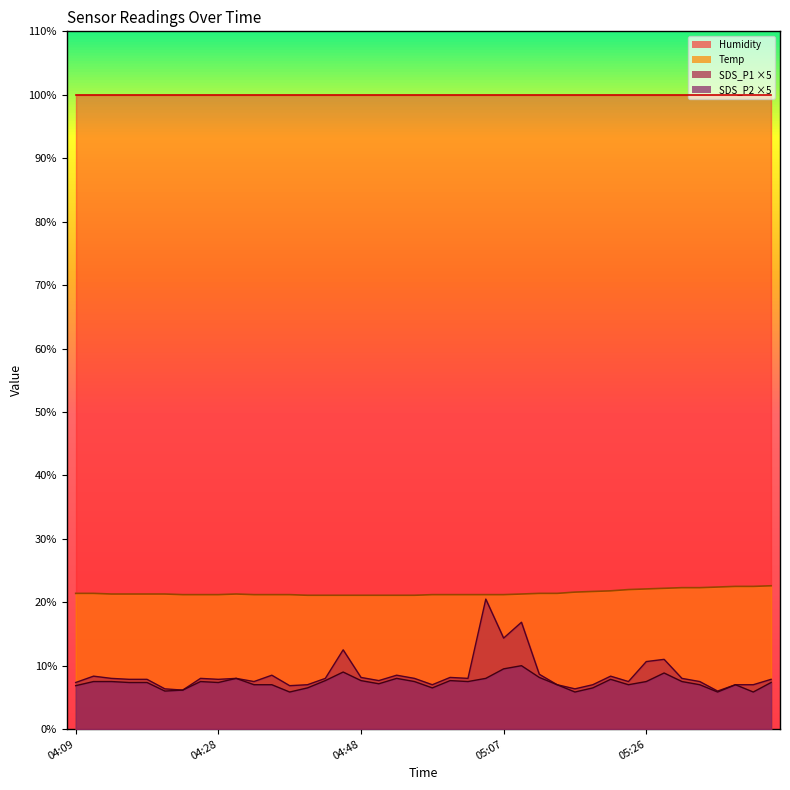

What value does the Temp series have at 04:33?

21.2